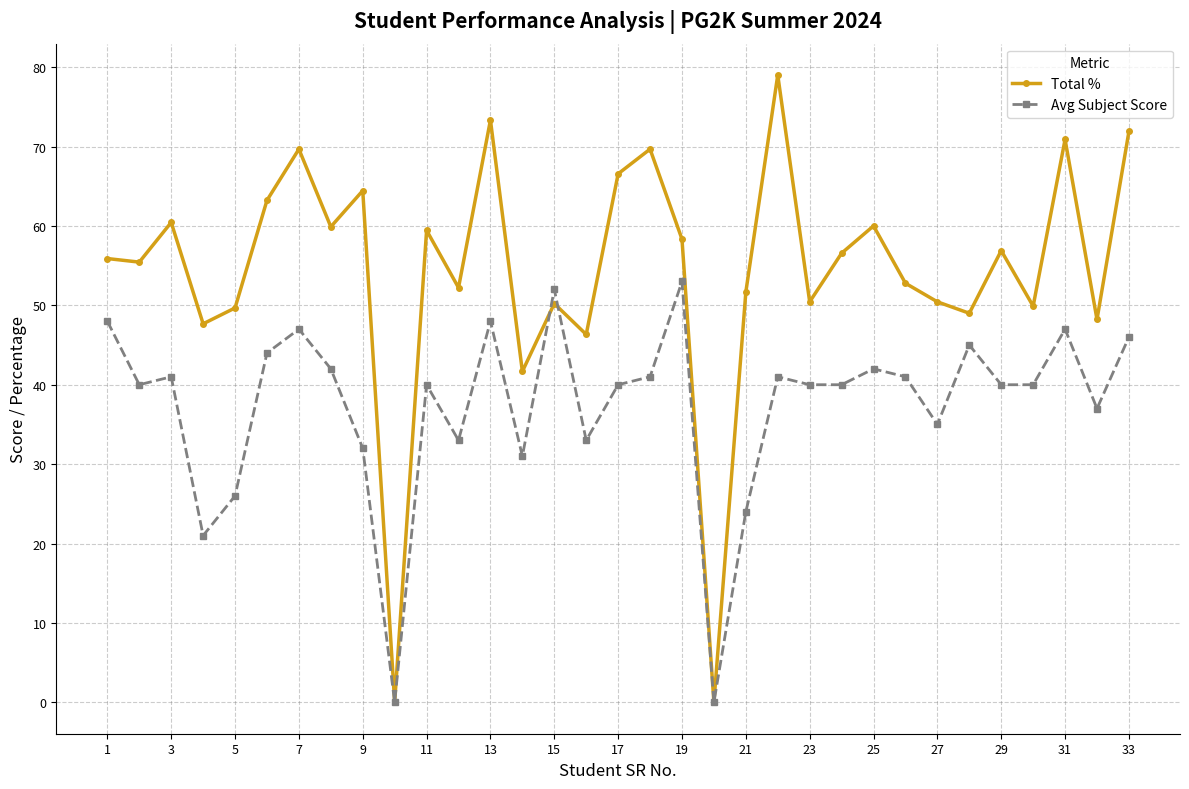

Which series has the largest total across all categories?

Total %